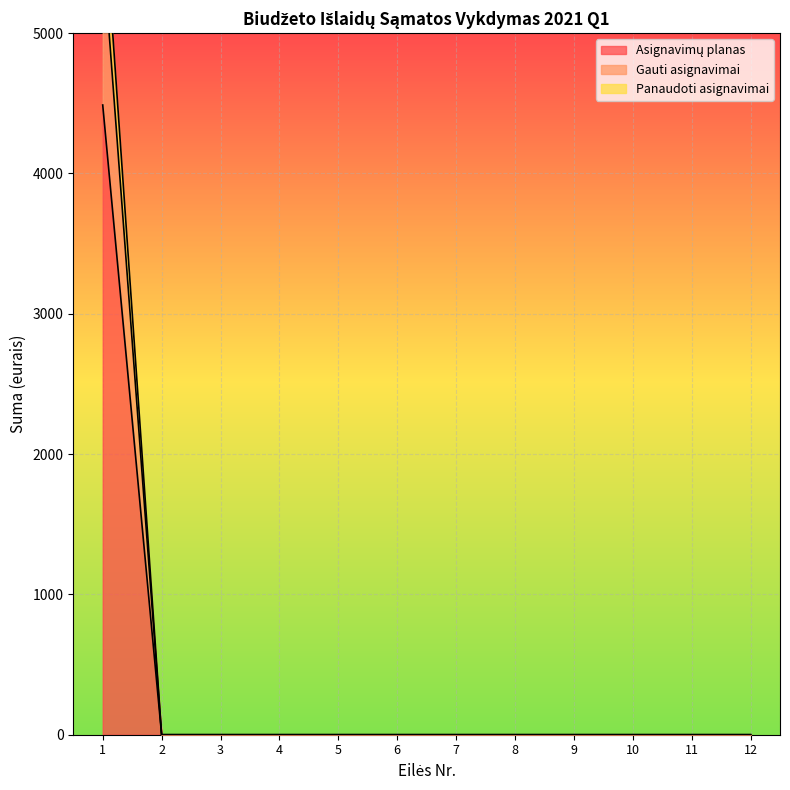

Does the chart display data point markers on the line(s)?

No